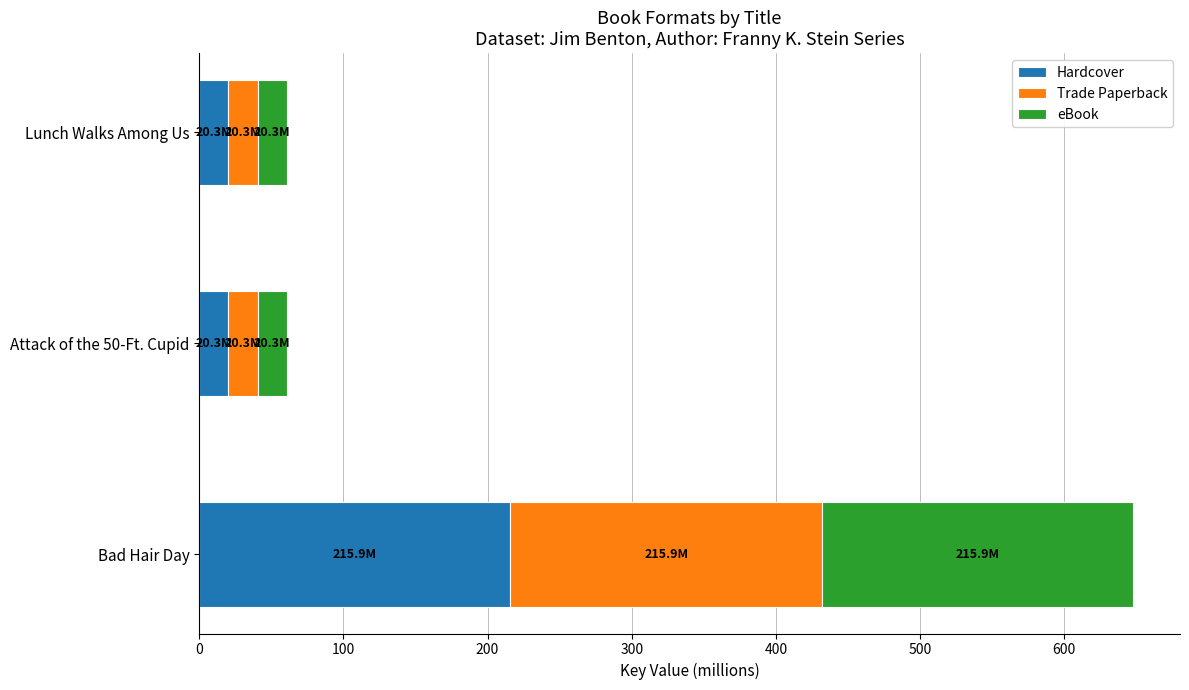

What is the lowest value of the Hardcover series?

20.3